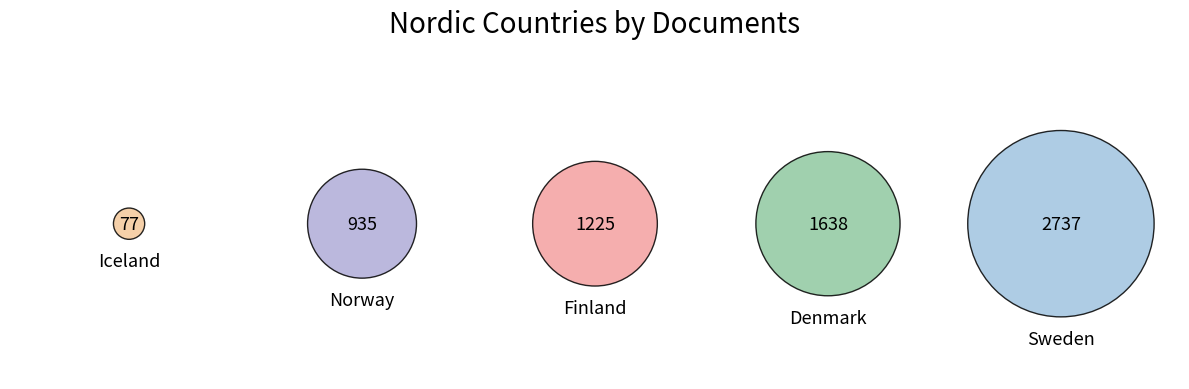

Which slice is the smallest?

Iceland